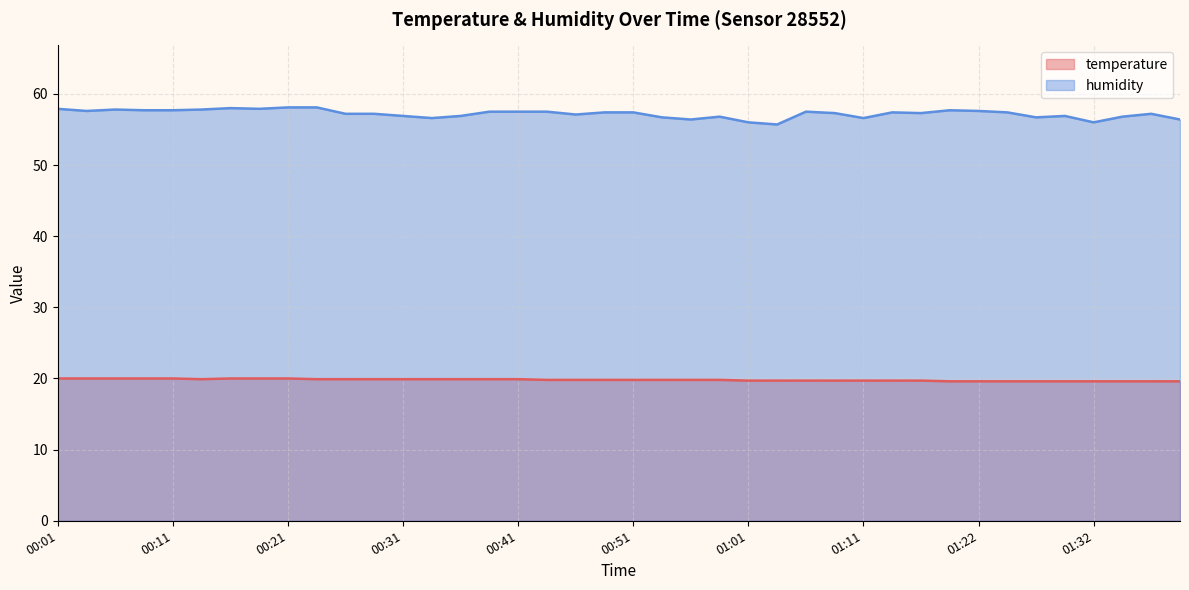

Reading left to right, transcribe all the data shown in this chart.

temperature: 20.0	20.0	20.0	20.0	20.0	19.9	20.0	20.0	20.0	19.9	19.9	19.9	19.9	19.9	19.9	19.9	19.9	19.8	19.8	19.8	19.8	19.8	19.8	19.8	19.7	19.7	19.7	19.7	19.7	19.7	19.7	19.6	19.6	19.6	19.6	19.6	19.6	19.6	19.6	19.6
humidity: 57.9	57.6	57.8	57.7	57.7	57.8	58.0	57.9	58.1	58.1	57.2	57.2	56.9	56.6	56.9	57.5	57.5	57.5	57.1	57.4	57.4	56.7	56.4	56.8	56.0	55.7	57.5	57.3	56.6	57.4	57.3	57.7	57.6	57.4	56.7	56.9	56.0	56.8	57.2	56.4